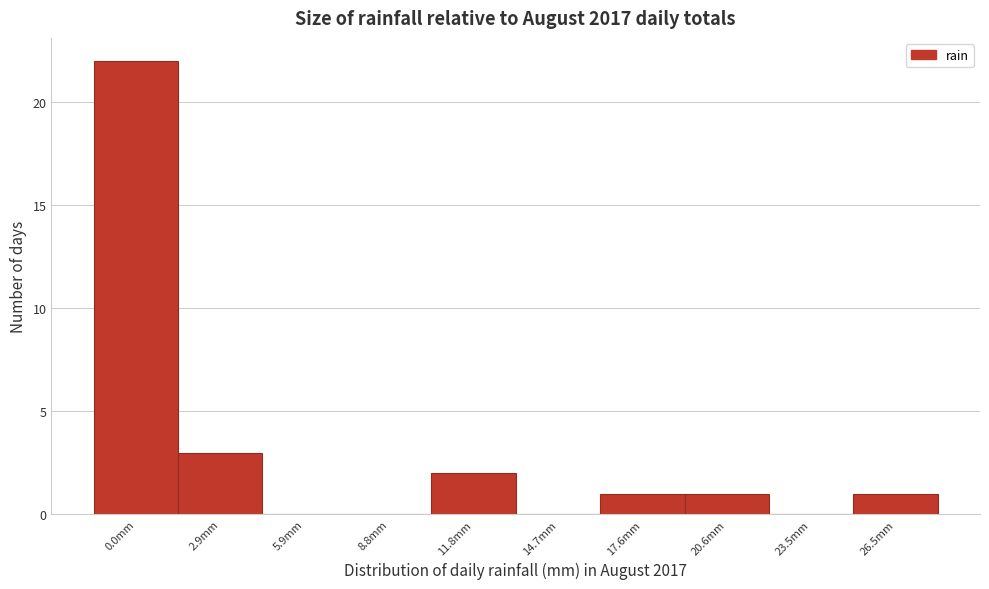

Reading left to right, extract all data points from this chart.

0.0mm=22	2.9mm=3	5.9mm=0	8.8mm=0	11.8mm=2	14.7mm=0	17.6mm=1	20.6mm=1	23.5mm=0	26.5mm=1